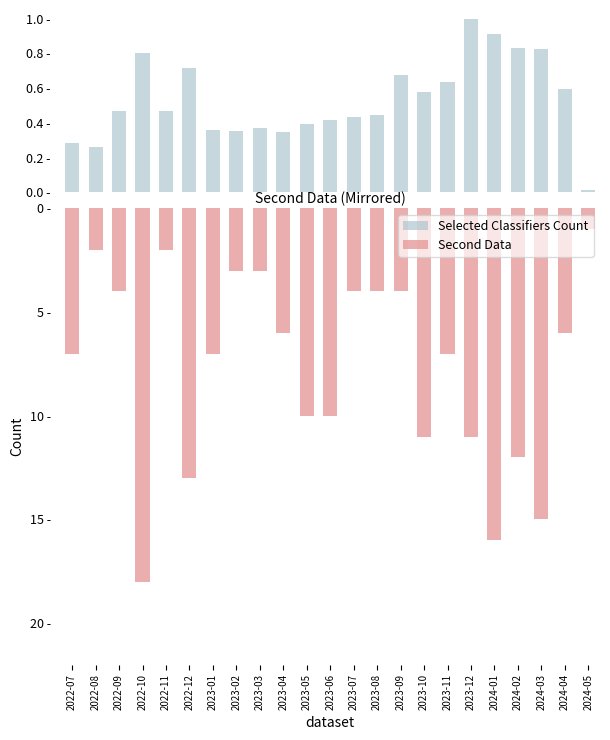

Is it true that Selected Classifiers Count equals 0.5 at 2023-03?

False